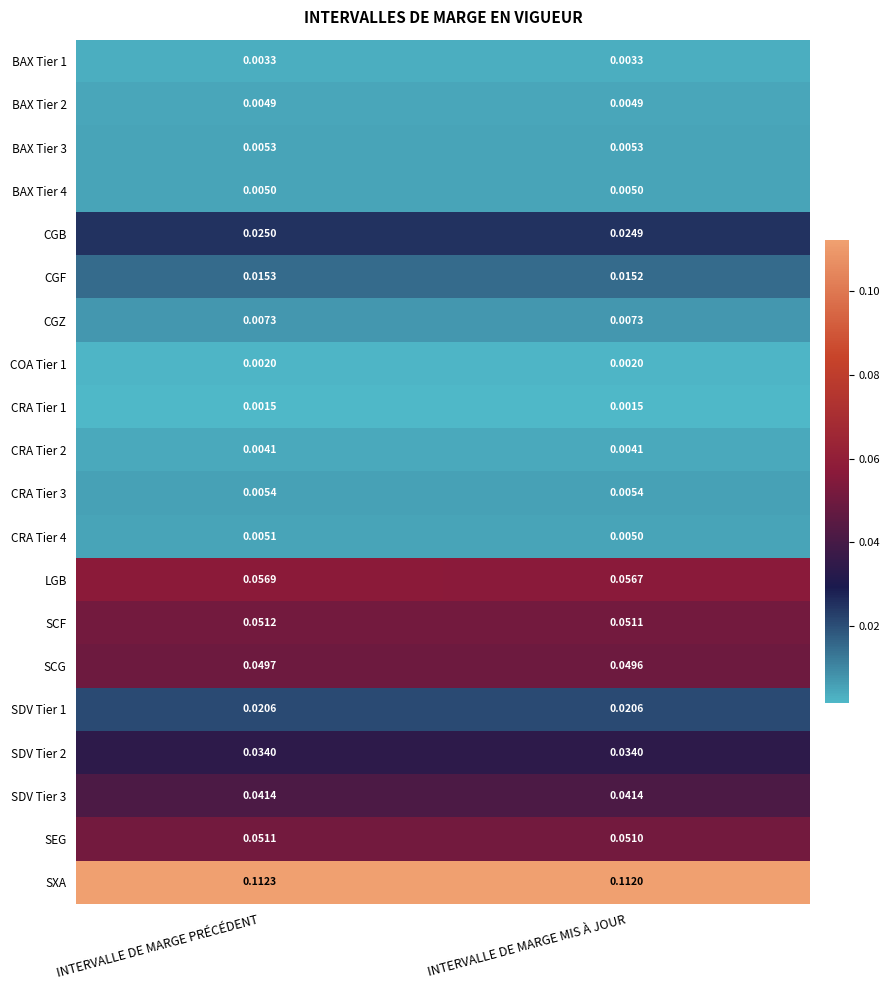

Rank the categories by CGF value from highest to lowest.

INTERVALLE DE MARGE PRÉCÉDENT, INTERVALLE DE MARGE MIS À JOUR